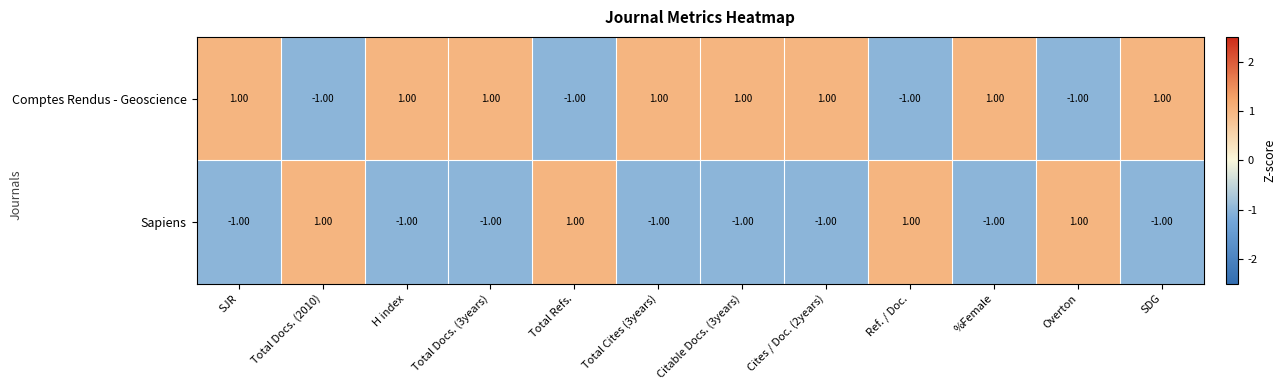

What is the sum of all Sapiens values?

-4